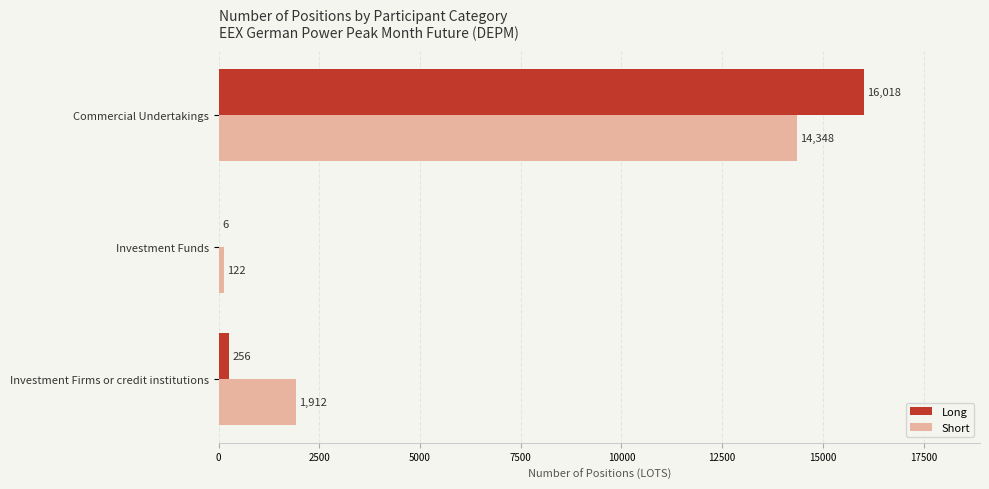

What is the sum of all Long values?

16280